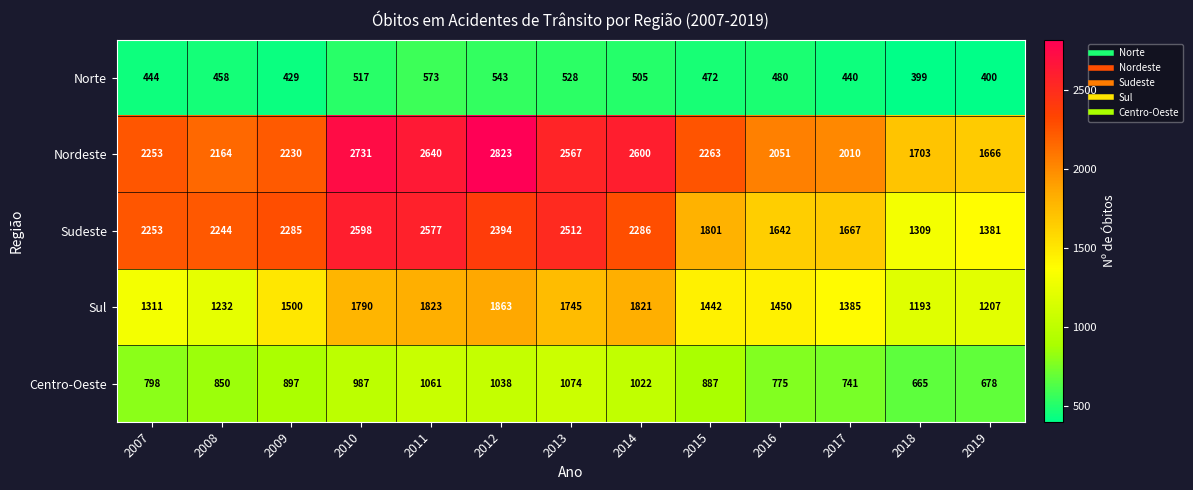

At which label does Norte first exceed 472?

2010